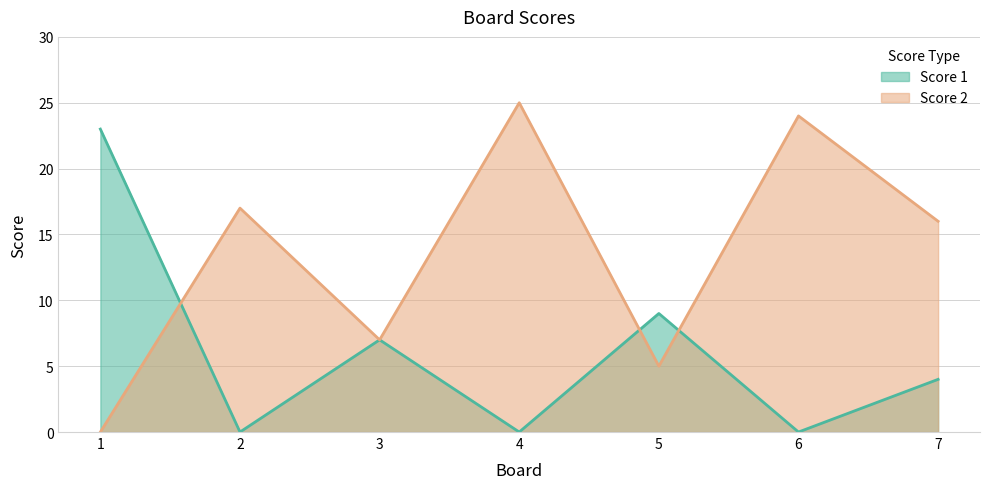

Which series ends up on top after the final intersection of Score 1 and Score 2?

Score 2